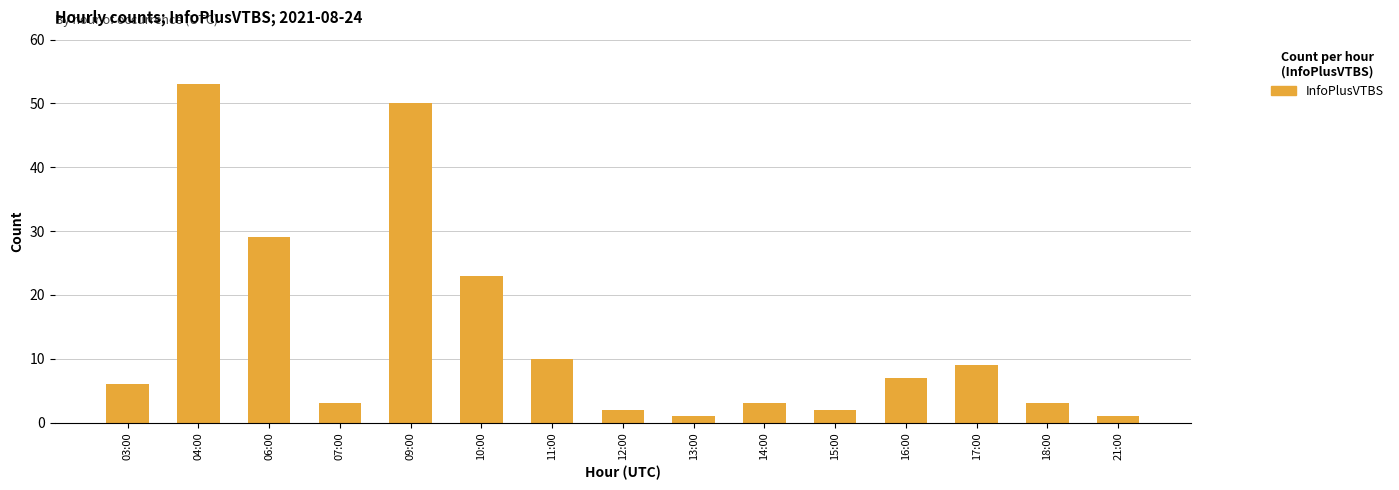

The value at 16:00 is 7. True or false?

True